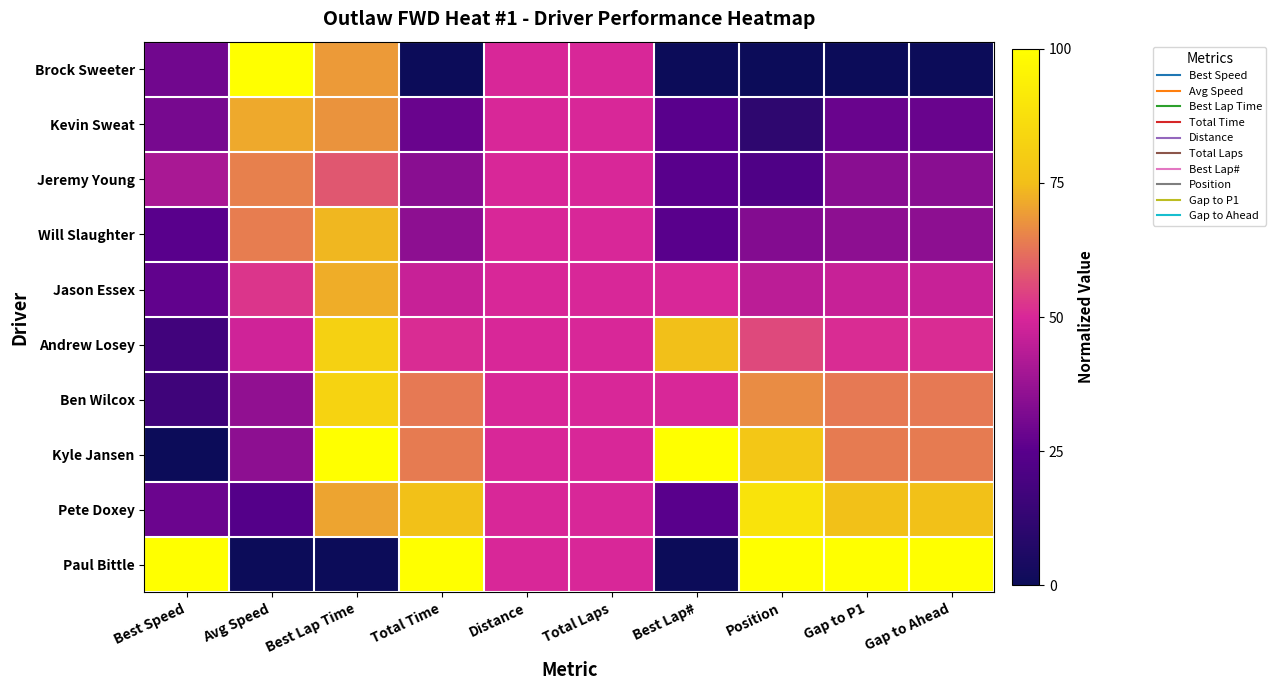

At which category does the chart reach its minimum across all series?

Total Time